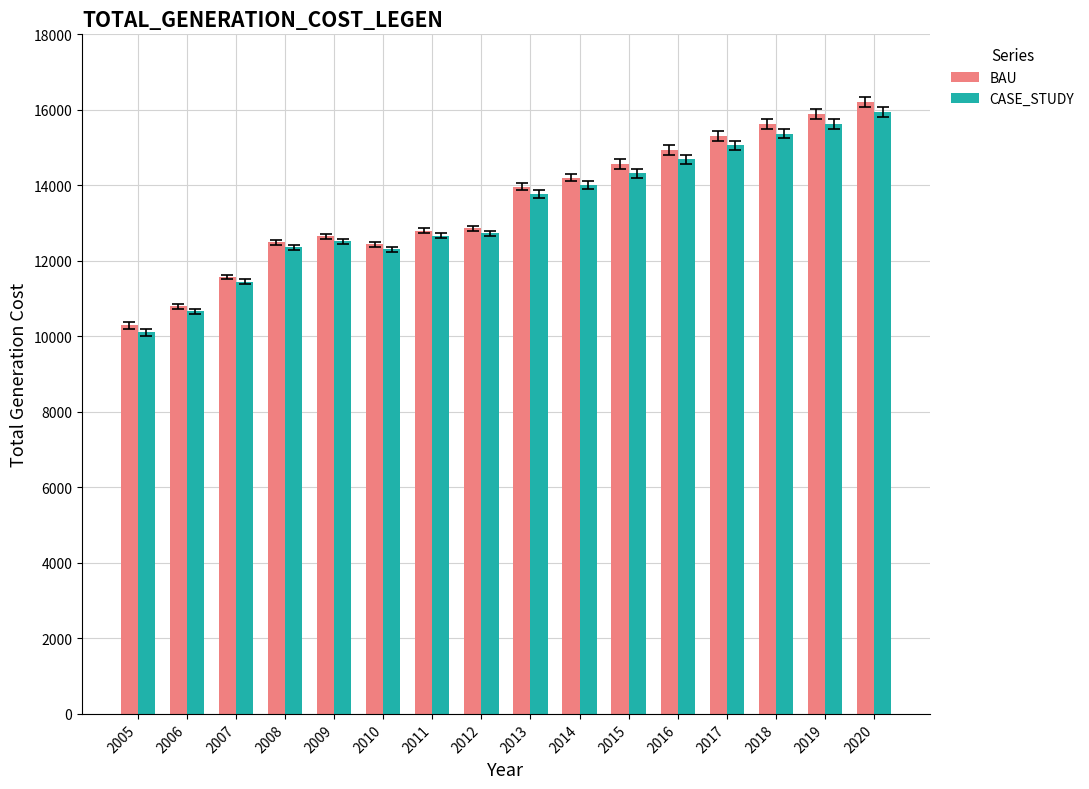

Which series has the largest range (max minus min)?

BAU